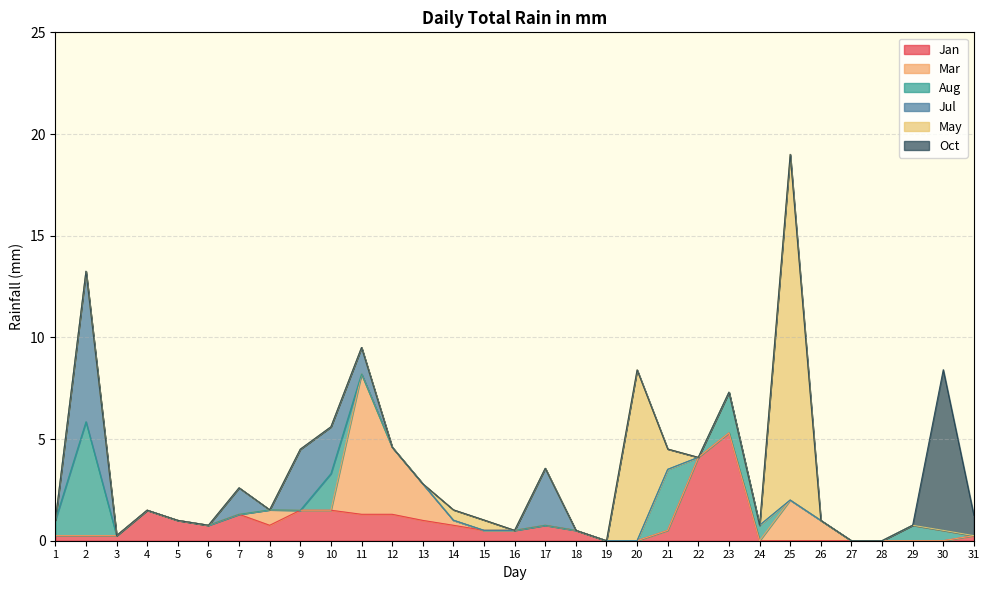

How many lines are shown in the chart?

6